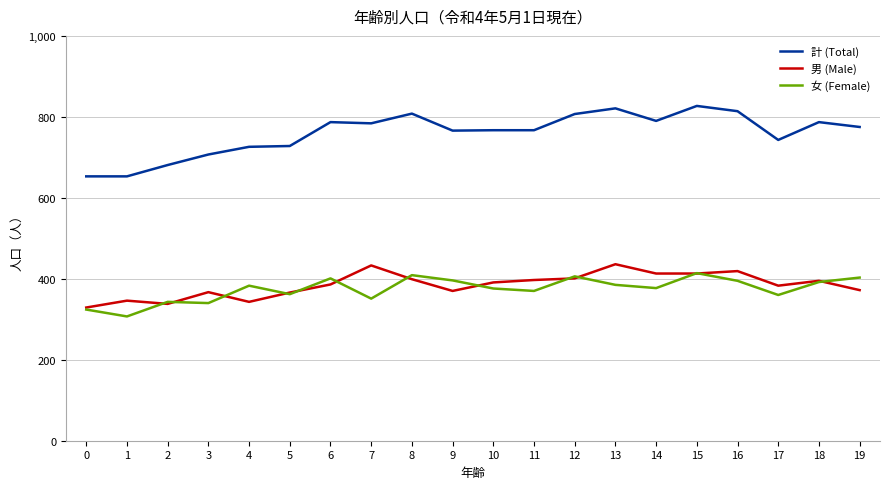

What value does the 女 (Female) series have at 5, to the nearest 5?

360